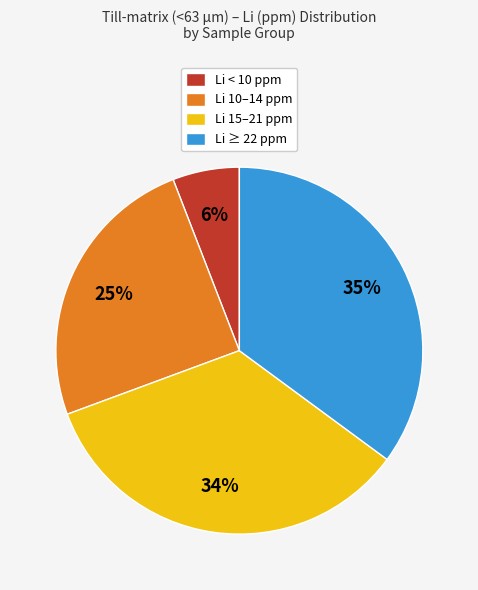

To the nearest percent, what is the difference between the largest and smallest slice percentages?

29%